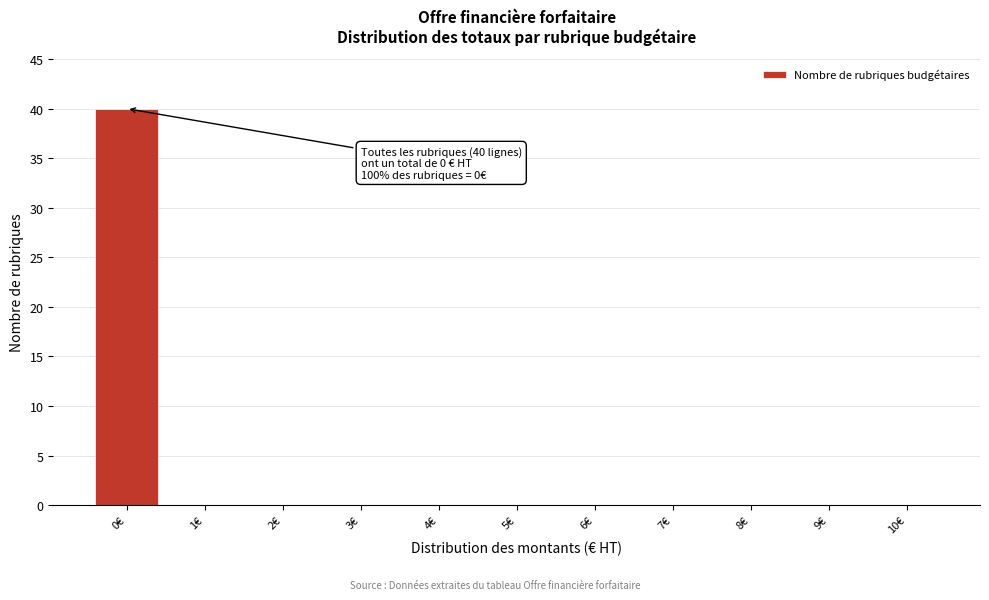

Reading left to right, list all the values displayed in this chart.

0€=40	1€=0	2€=0	3€=0	4€=0	5€=0	6€=0	7€=0	8€=0	9€=0	10€=0